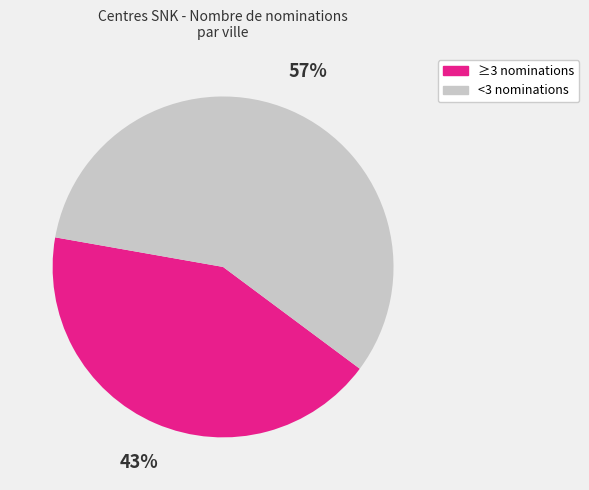

Is there any slice that represents more than half of the pie?

Yes